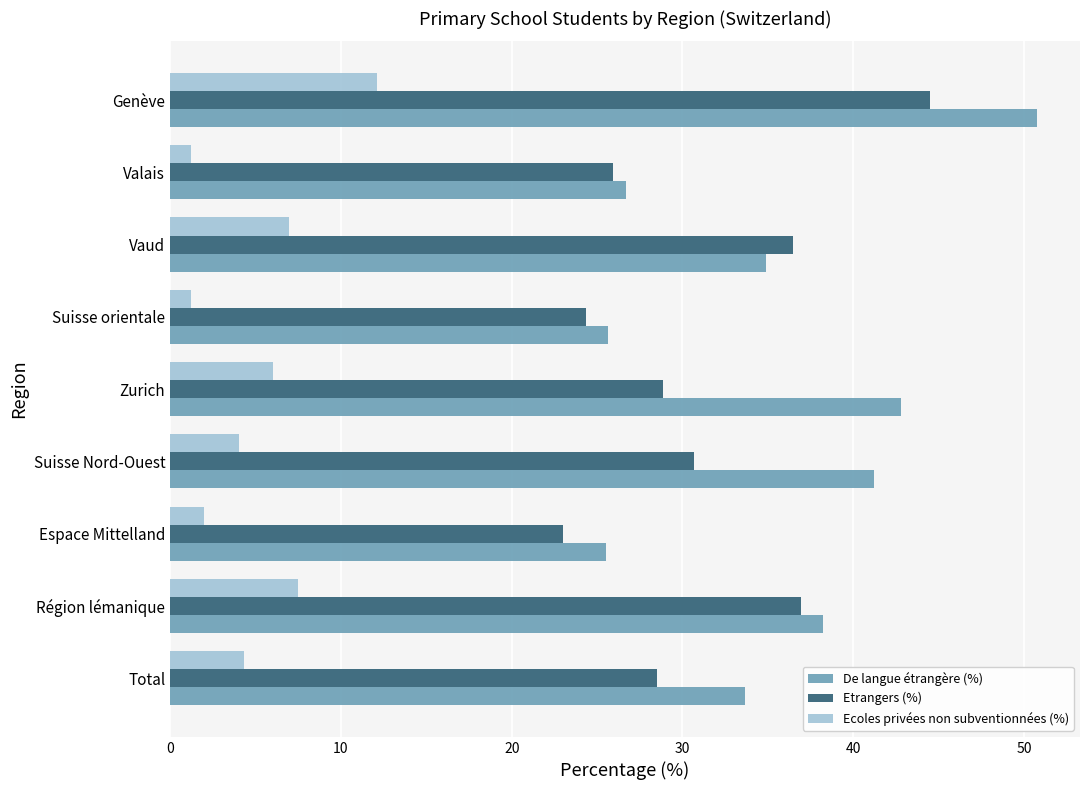

What is the highest value of the Ecoles privées non subventionnées (%) series?

12.1